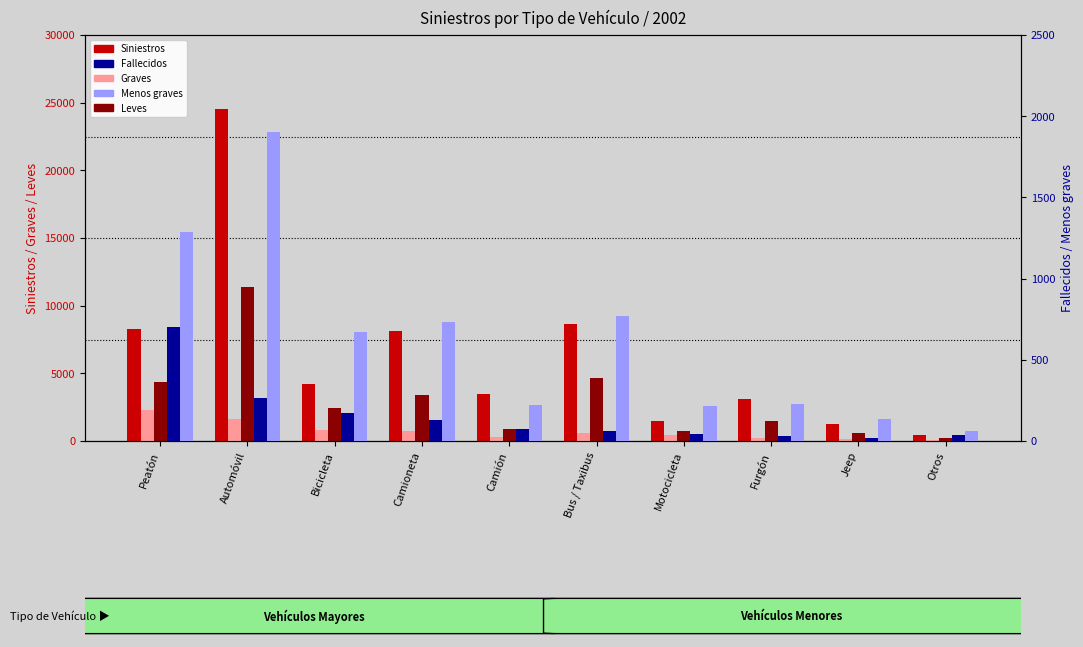

Reading right to left, what are all the values shown in this chart?

Siniestros: Otros=419	Jeep=1292	Furgón=3119	Motocicleta=1499	Bus / Taxibus=8614	Camión=3473	Camioneta=8125	Bicicleta=4192	Automóvil=24511	Peatón=8264
Graves: Otros=76	Jeep=133	Furgón=218	Motocicleta=442	Bus / Taxibus=599	Camión=304	Camioneta=735	Bicicleta=800	Automóvil=1654	Peatón=2290
Leves: Otros=195	Jeep=614	Furgón=1471	Motocicleta=746	Bus / Taxibus=4660	Camión=881	Camioneta=3365	Bicicleta=2425	Automóvil=11385	Peatón=4371
Fallecidos: Otros=36	Jeep=19	Furgón=32	Motocicleta=45	Bus / Taxibus=60	Camión=73	Camioneta=130	Bicicleta=175	Automóvil=266	Peatón=705
Menos graves: Otros=60	Jeep=136	Furgón=225	Motocicleta=214	Bus / Taxibus=770	Camión=219	Camioneta=735	Bicicleta=670	Automóvil=1900	Peatón=1290